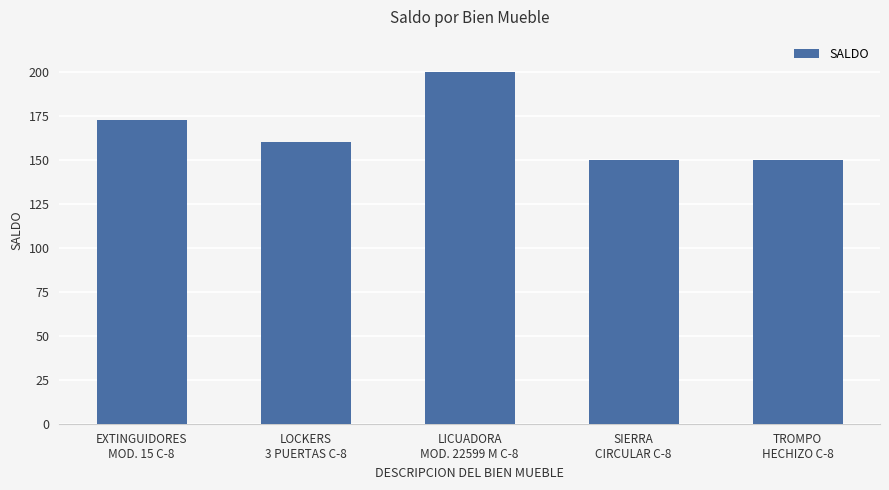

The chart shows a value of 88.2 at SIERRA
CIRCULAR C-8. True or false?

False